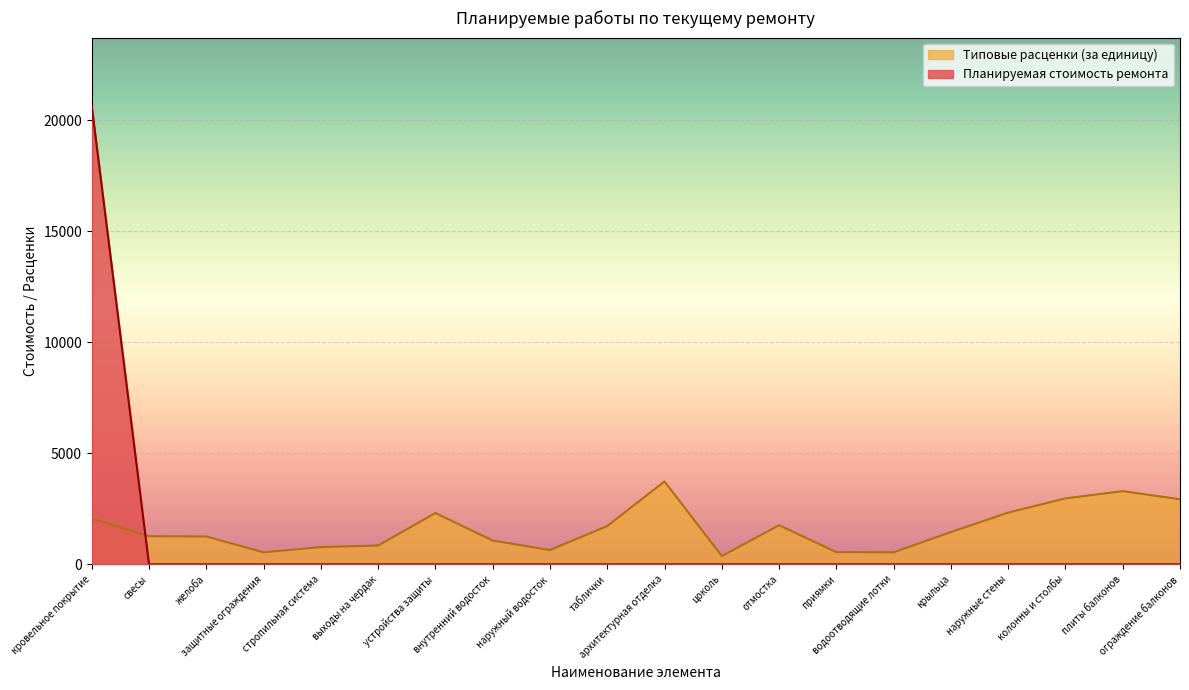

Which series has the widest spread of values?

Планируемая стоимость ремонта